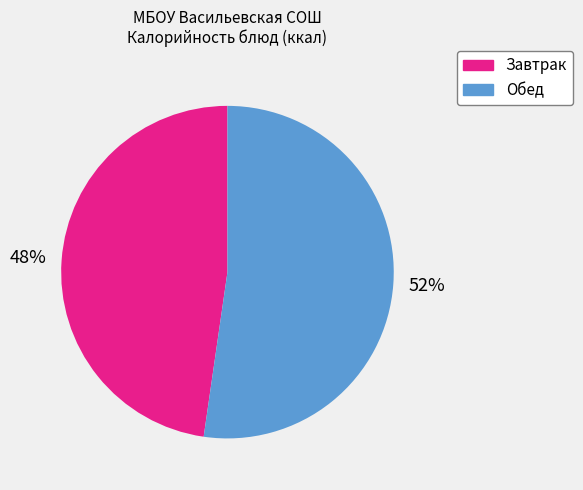

Is there any slice that represents more than half of the pie?

Yes